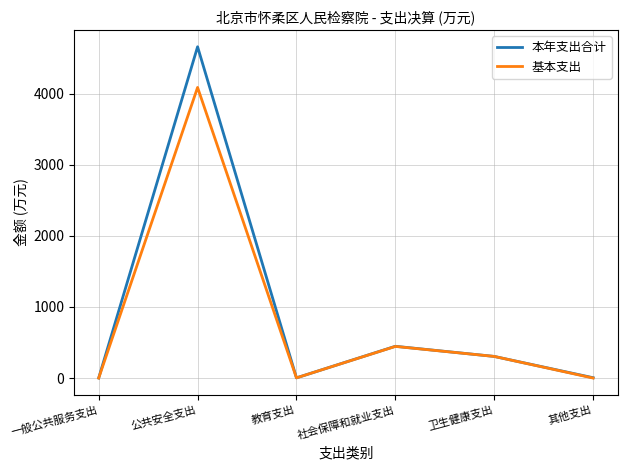

What is the highest value of the 基本支出 series?

4085.2